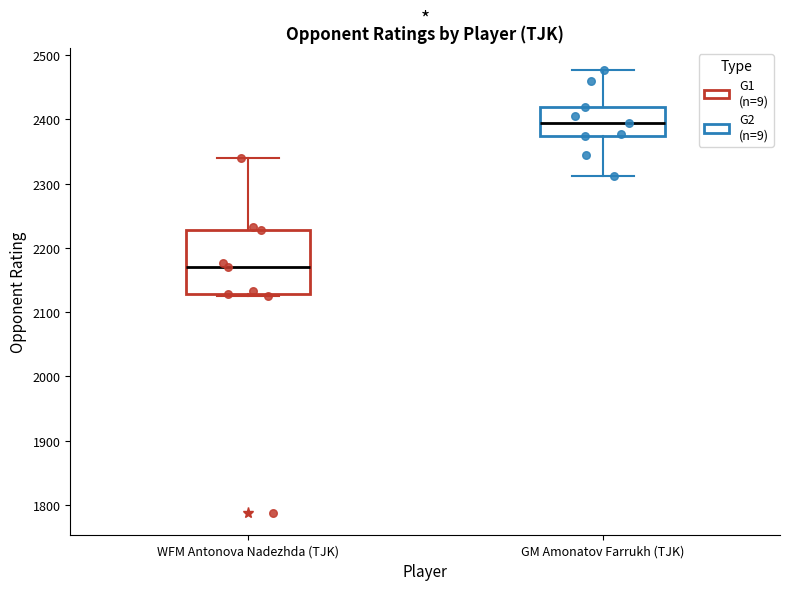

Which box is the tallest, from its lower edge to its upper edge?

WFM Antonova Nadezhda (TJK)